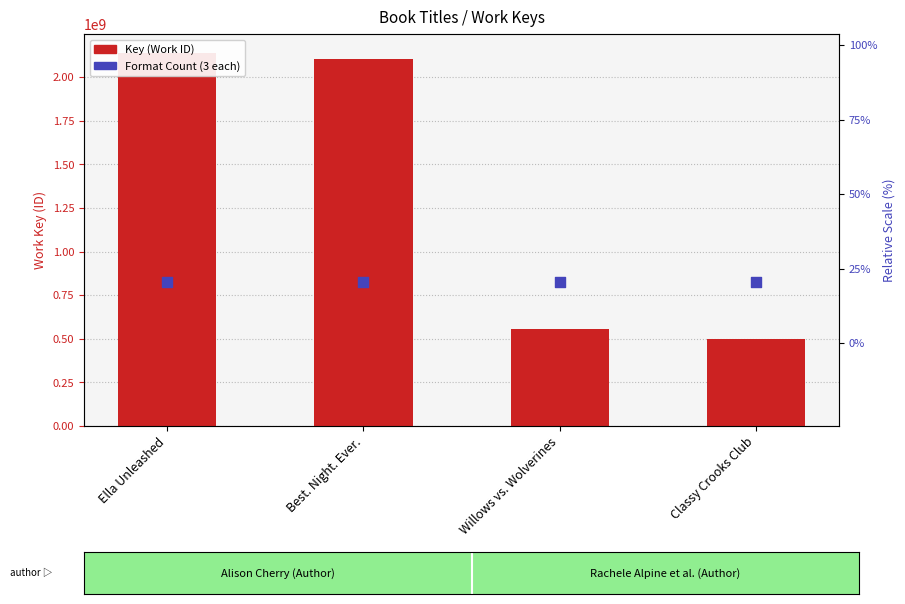

Is the value of Key (Work ID) at Willows vs. Wolverines greater than the value of Format Count (3 each) at Willows vs. Wolverines?

No